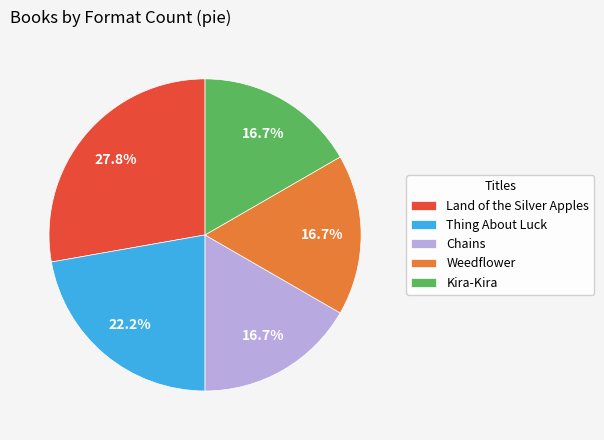

To the nearest percent, what is the combined percentage of Weedflower and Thing About Luck?

39%